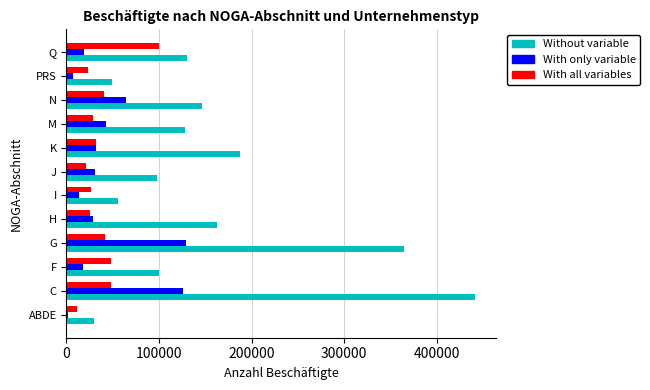

Which series has the largest total across all categories?

Without variable